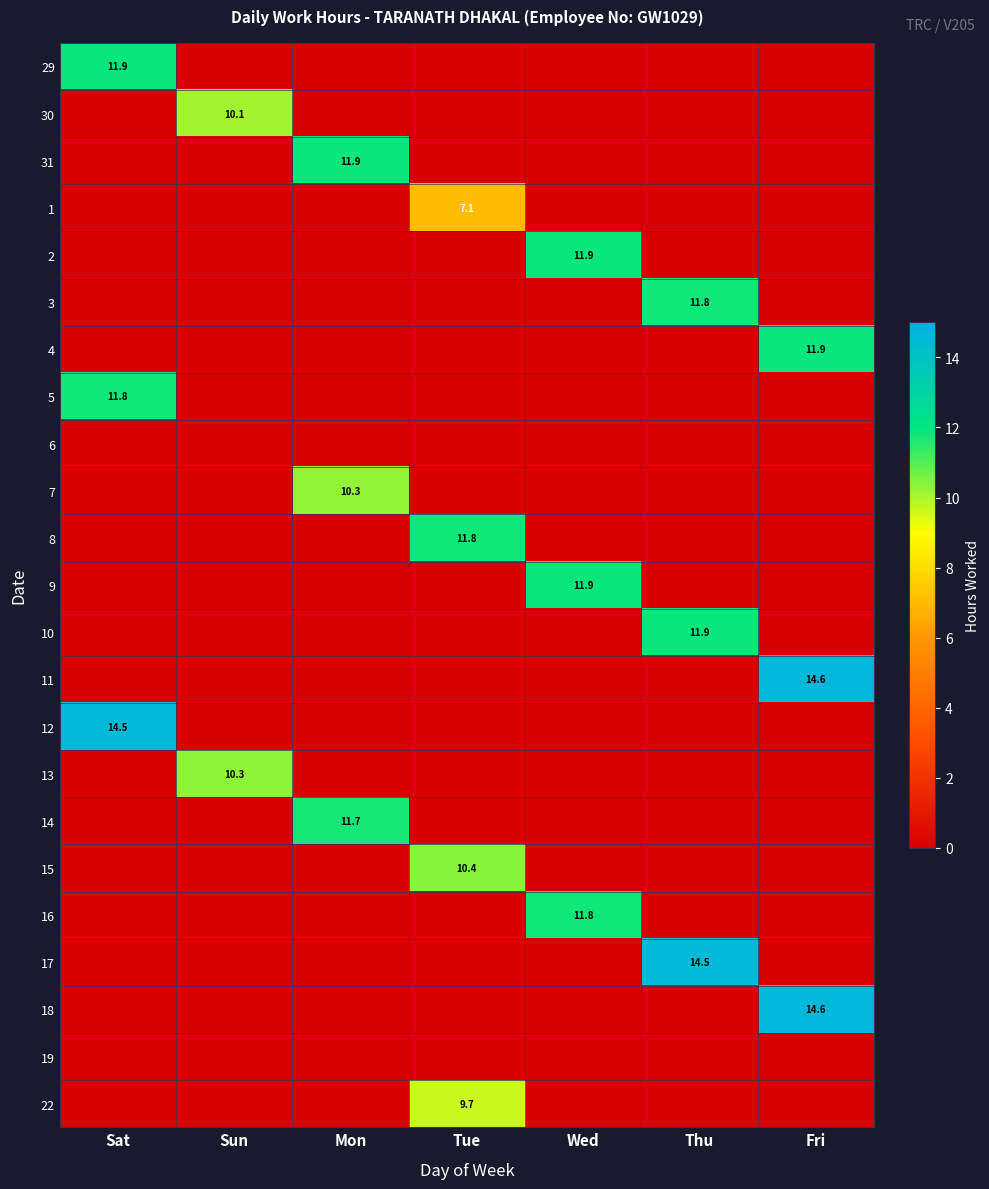

At which category is the sum across all series the highest?

Fri